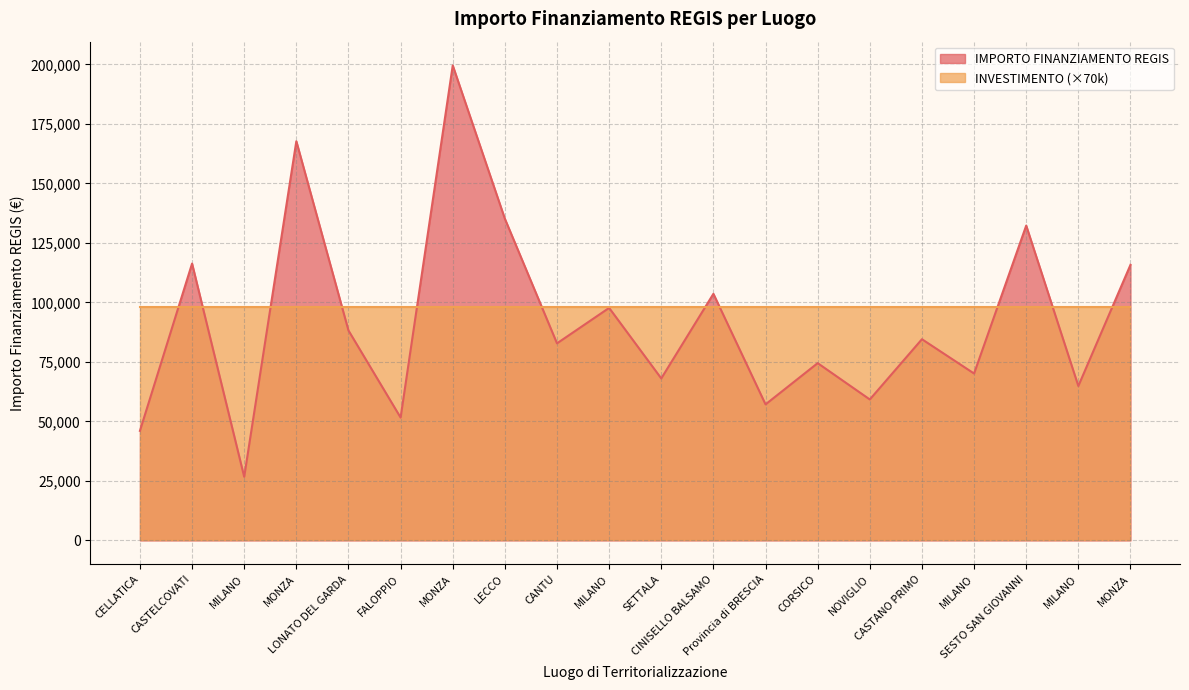

What is the value of the 17th point from the left?

26730.0